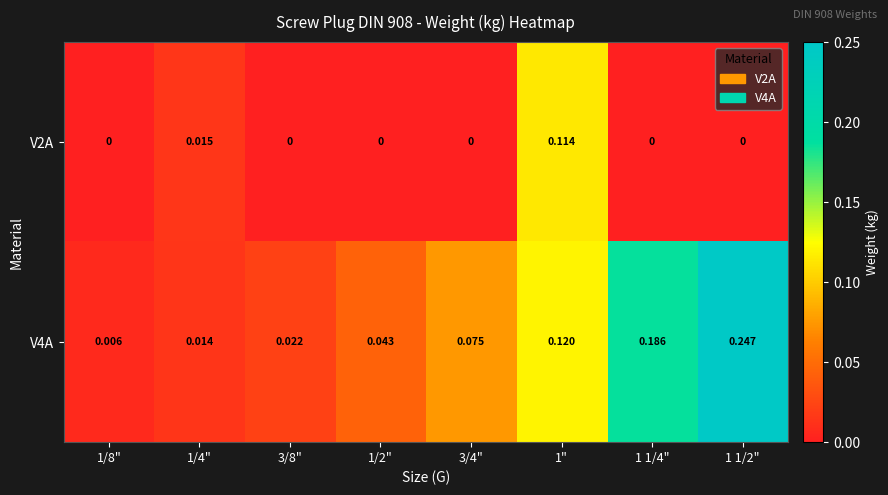

Is the value of V2A at 1/4" greater than the value of V4A at 3/4"?

No